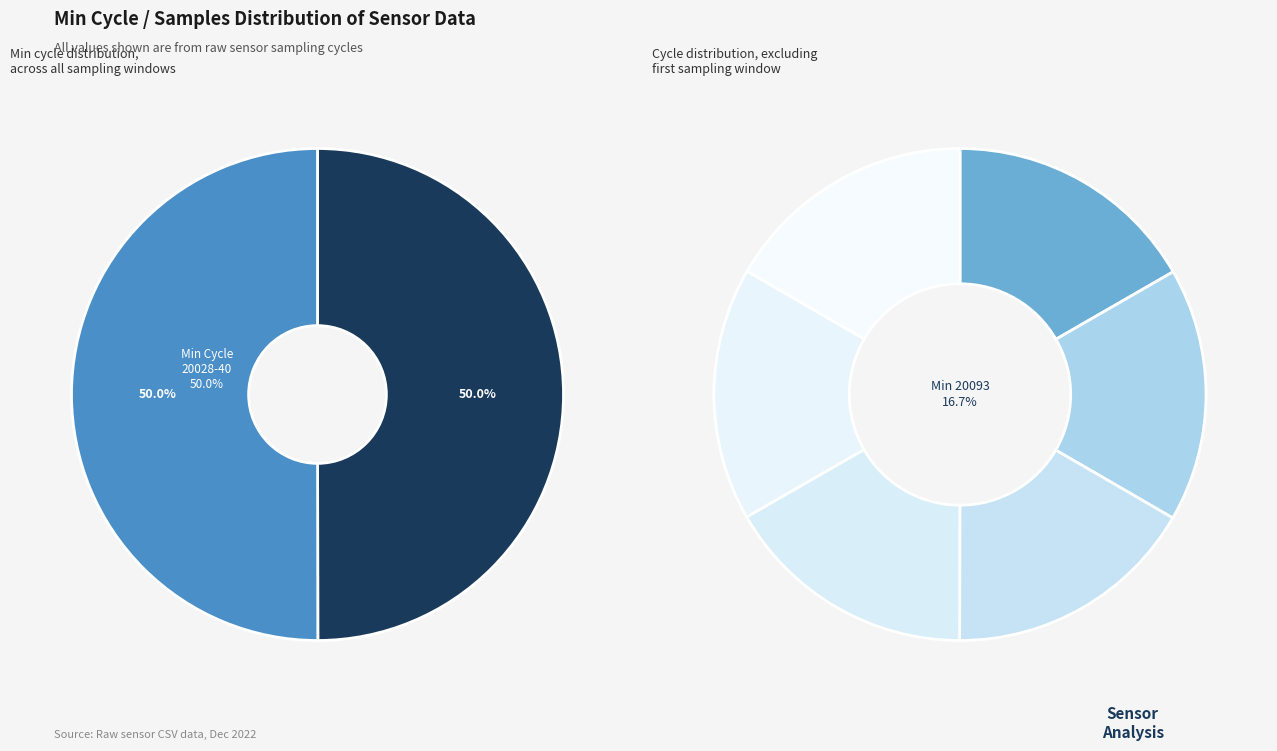

Which category has the smallest portion of the pie?

20040